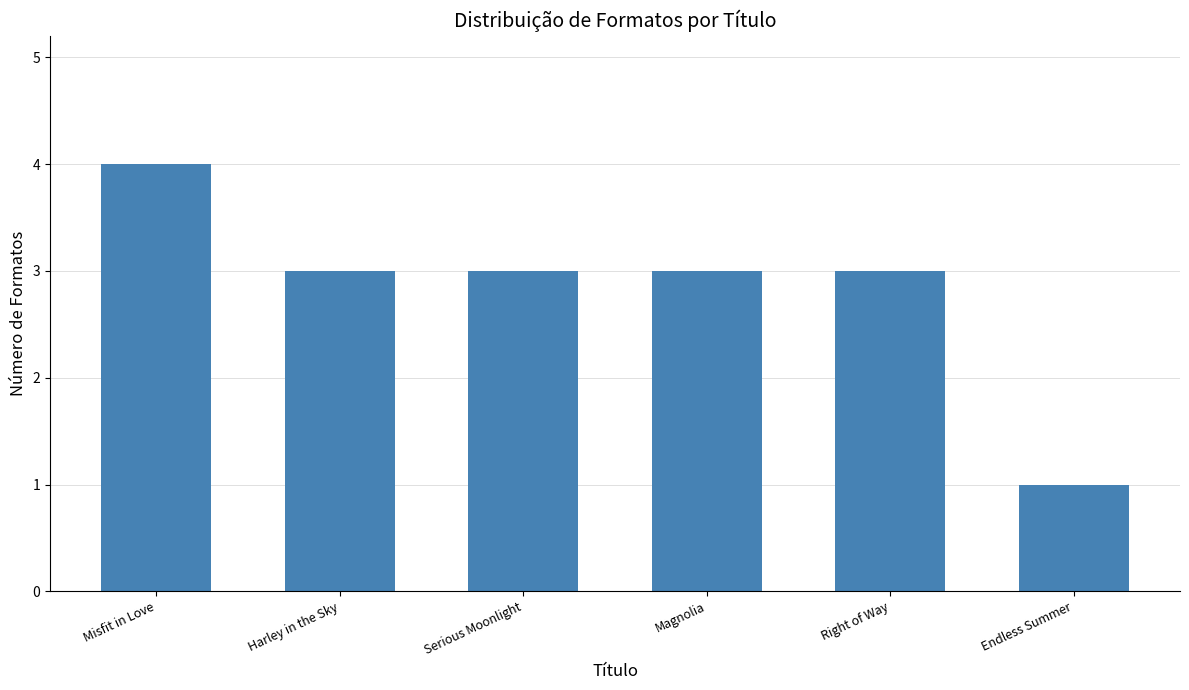

What position from the right is Serious Moonlight?

4